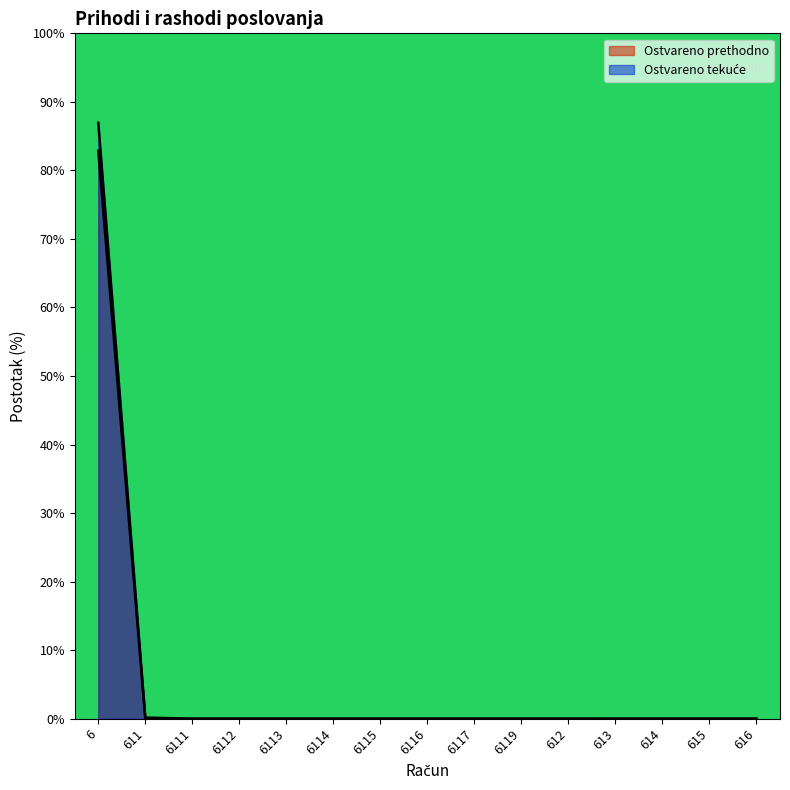

True or false: Ostvareno tekuće and Ostvareno prethodno intersect in this chart.

False